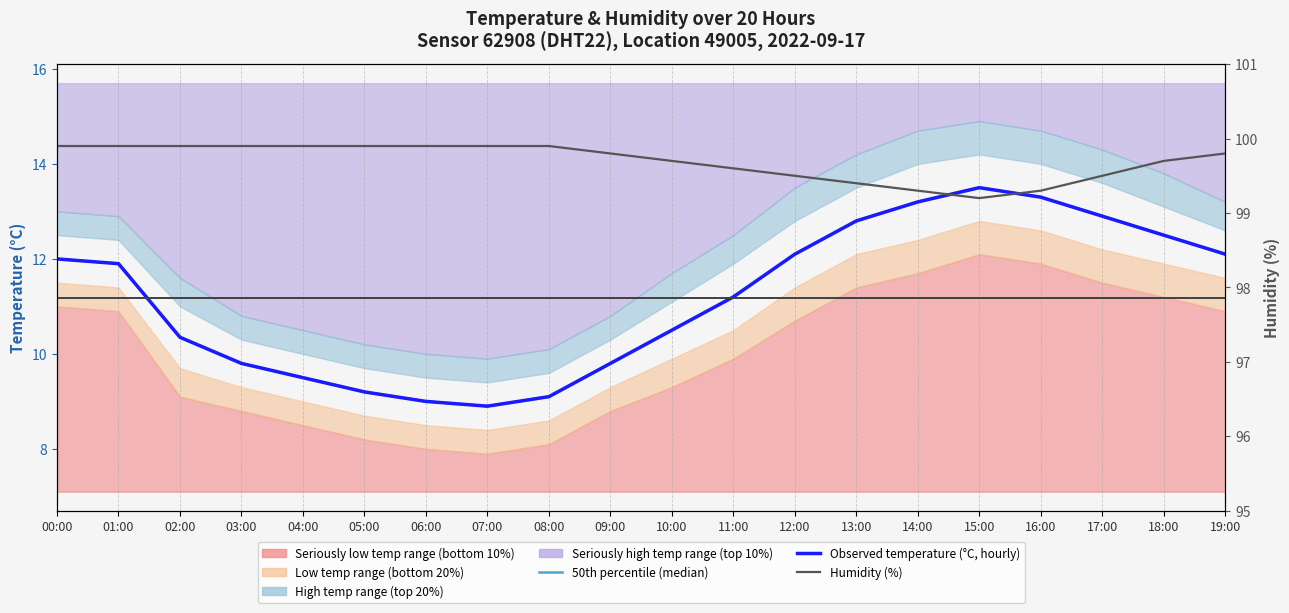

Does the chart have visible grid lines?

No